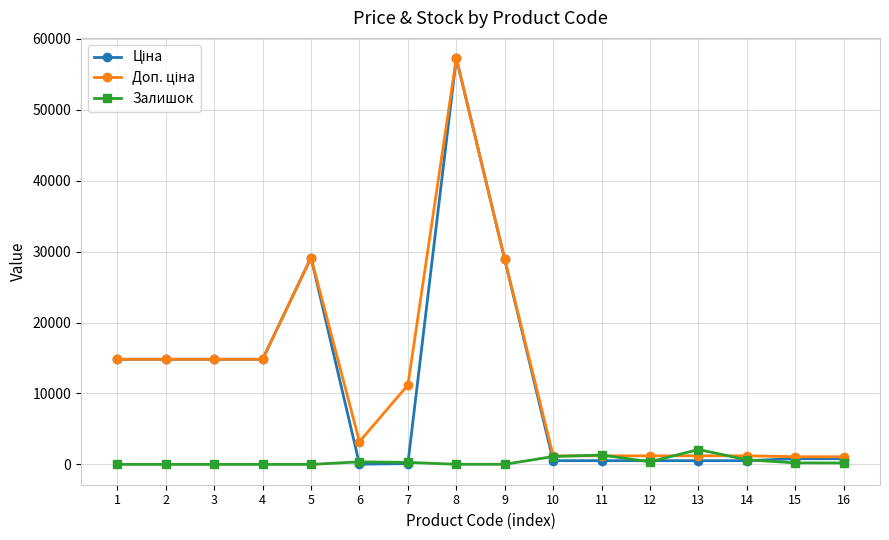

What is the difference between the Залишок values at 14 and 2?

653.0